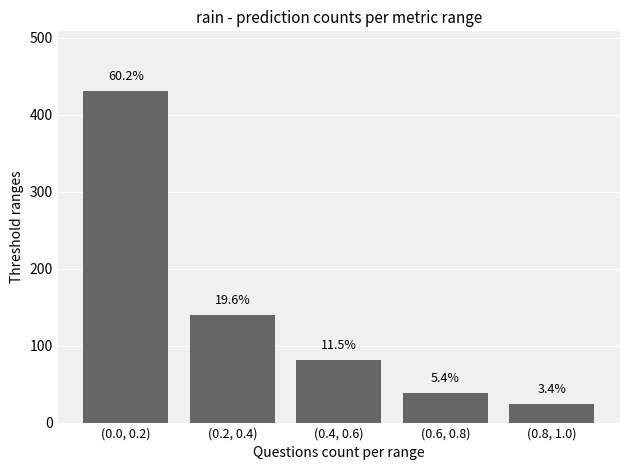

Does the chart contain any negative values?

No